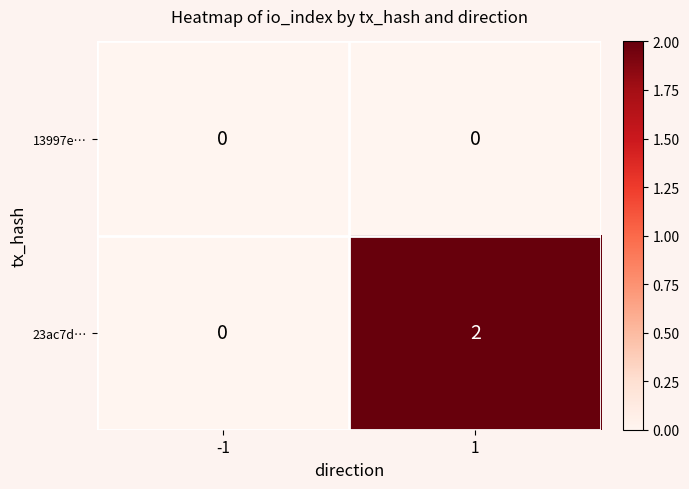

Which series has the largest range (max minus min)?

23ac7d…